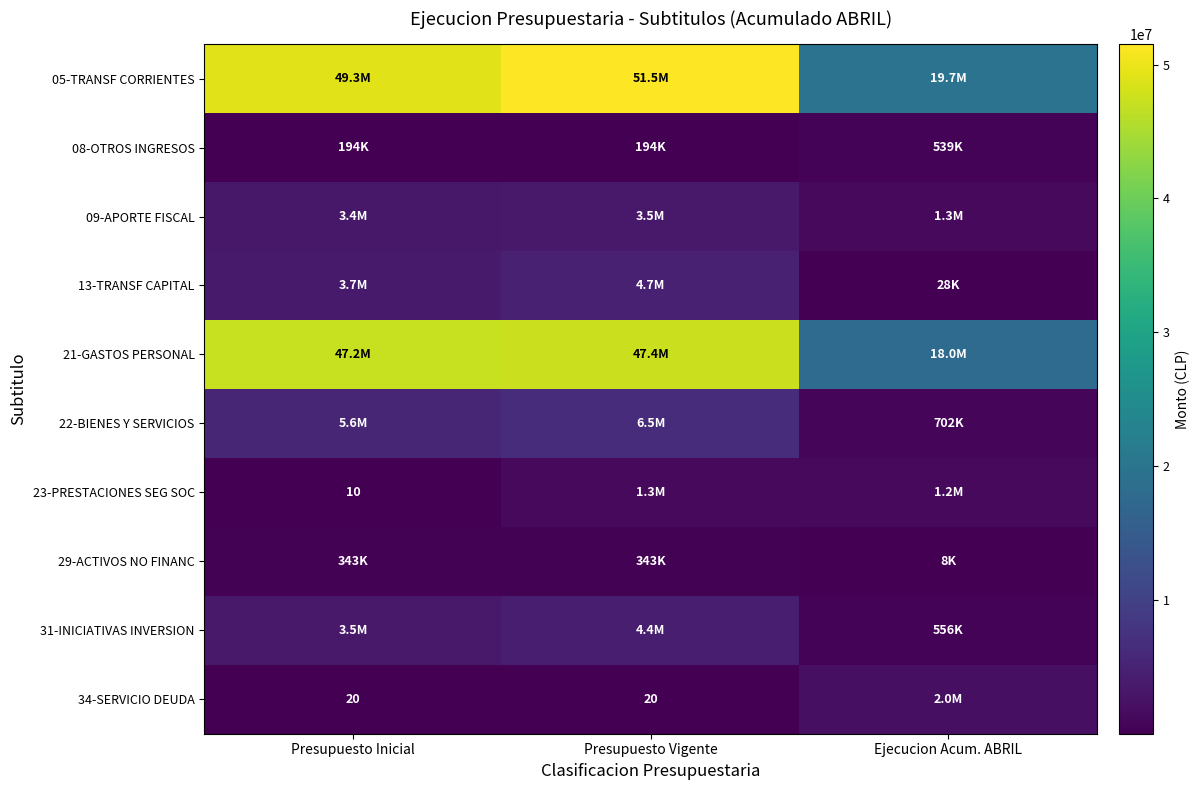

True or false: 34-SERVICIO DEUDA has a value of 20 at Presupuesto Inicial.

True